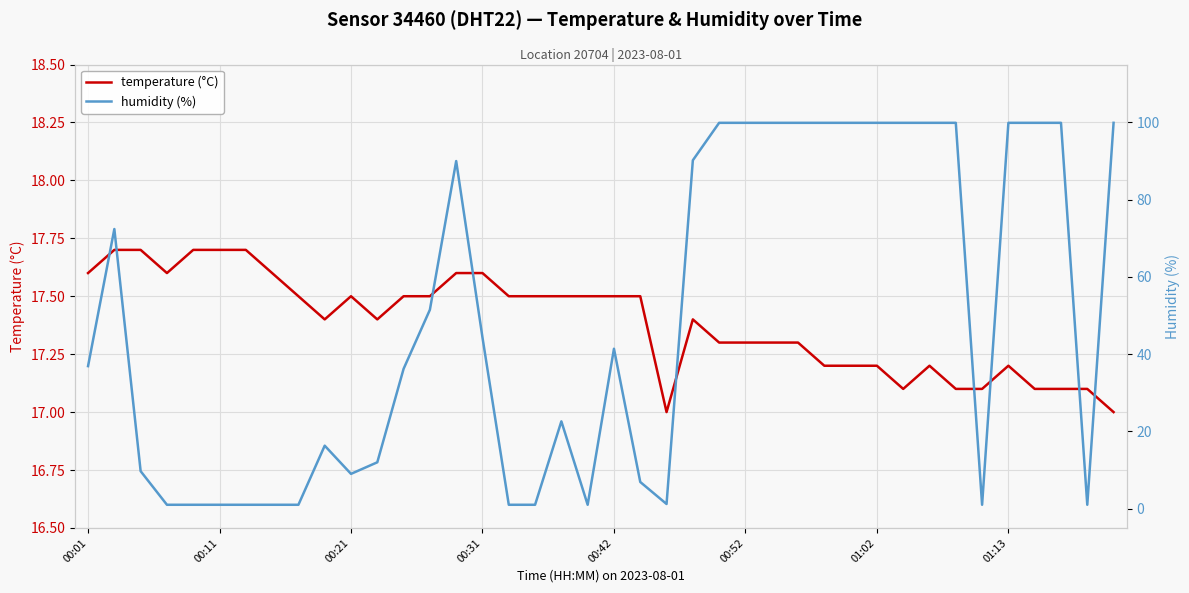

Reading left to right, transcribe all the data shown in this chart.

temperature (°C): 17.6	17.7	17.7	17.6	17.7	17.7	17.7	17.6	17.5	17.4	17.5	17.4	17.5	17.5	17.6	17.6	17.5	17.5	17.5	17.5	17.5	17.5	17.0	17.4	17.3	17.3	17.3	17.3	17.2	17.2	17.2	17.1	17.2	17.1	17.1	17.2	17.1	17.1	17.1	17.0
humidity (%): 36.9	72.4	9.7	1.0	1.0	1.0	1.0	1.0	1.0	16.3	9.0	12.0	36.2	51.5	90.0	44.3	1.0	1.0	22.6	1.0	41.4	6.9	1.2	90.2	99.9	99.9	99.9	99.9	99.9	99.9	99.9	99.9	99.9	99.9	1.0	99.9	99.9	99.9	1.0	99.9